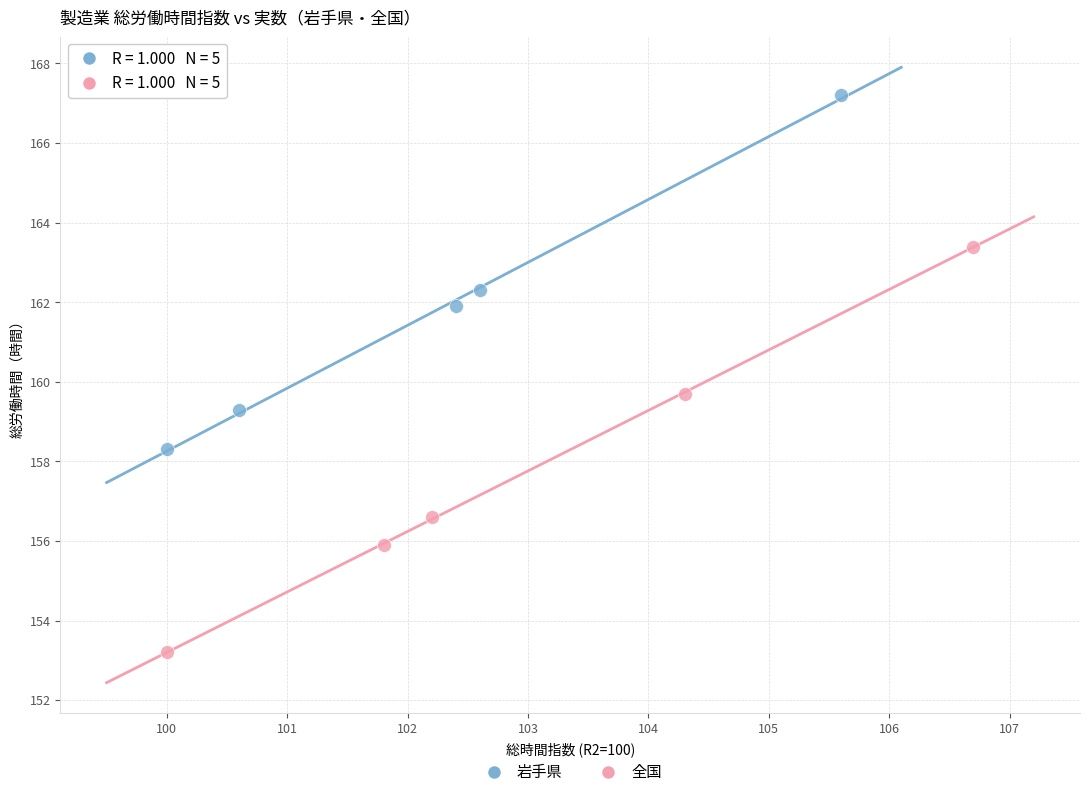

Which series contains the lowest Y value?

全国